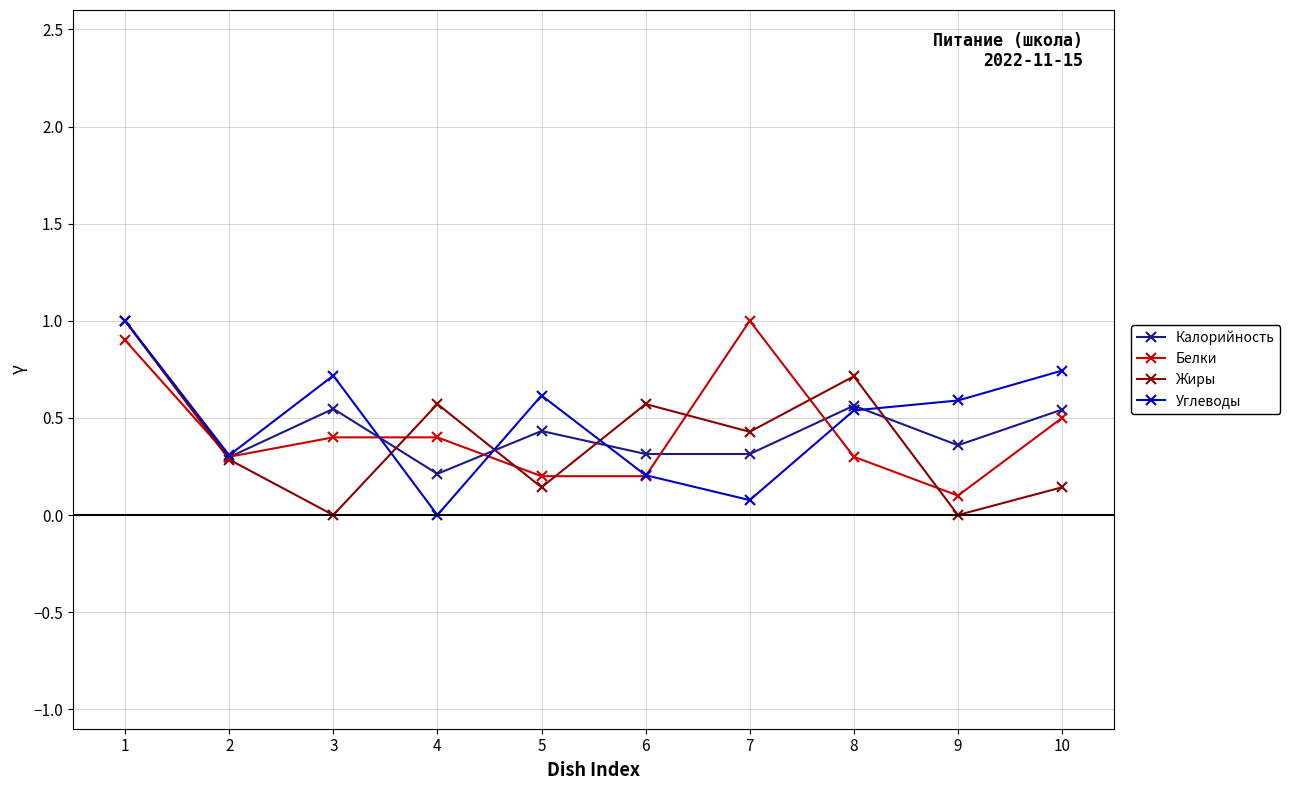

Where is the first local minimum for Жиры?

3